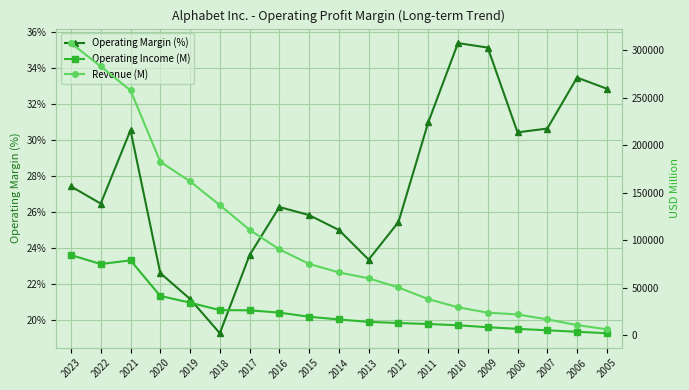

Reading left to right, extract all data points from this chart.

Operating Margin (%): 2023=27.4	2022=26.5	2021=30.6	2020=22.6	2019=21.1	2018=19.2	2017=23.6	2016=26.3	2015=25.8	2014=25.0	2013=23.3	2012=25.4	2011=31.0	2010=35.4	2009=35.1	2008=30.4	2007=30.6	2006=33.5	2005=32.9
Operating Income (M): 2023=84293.0	2022=74842.0	2021=78714.0	2020=41224.0	2019=34231.0	2018=26321.0	2017=26146.0	2016=23716.0	2015=19360.0	2014=16496.0	2013=13966.0	2012=12760.0	2011=11742.0	2010=10381.0	2009=8312.0	2008=6632.0	2007=5084.0	2006=3550.0	2005=2017.0
Revenue (M): 2023=307394.0	2022=282836.0	2021=257637.0	2020=182527.0	2019=161857.0	2018=136819.0	2017=110855.0	2016=90272.0	2015=74989.0	2014=66001.0	2013=59825.0	2012=50175.0	2011=37905.0	2010=29321.0	2009=23651.0	2008=21796.0	2007=16594.0	2006=10605.0	2005=6139.0